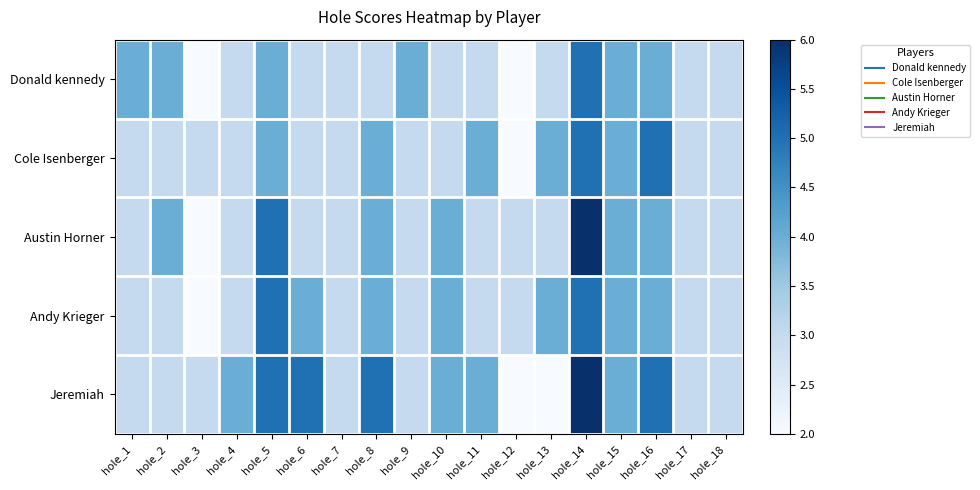

Reading right to left, list all the values displayed in this chart.

Donald kennedy: hole_18=3	hole_17=3	hole_16=4	hole_15=4	hole_14=5	hole_13=3	hole_12=2	hole_11=3	hole_10=3	hole_9=4	hole_8=3	hole_7=3	hole_6=3	hole_5=4	hole_4=3	hole_3=2	hole_2=4	hole_1=4
Cole Isenberger: hole_18=3	hole_17=3	hole_16=5	hole_15=4	hole_14=5	hole_13=4	hole_12=2	hole_11=4	hole_10=3	hole_9=3	hole_8=4	hole_7=3	hole_6=3	hole_5=4	hole_4=3	hole_3=3	hole_2=3	hole_1=3
Austin Horner: hole_18=3	hole_17=3	hole_16=4	hole_15=4	hole_14=6	hole_13=3	hole_12=3	hole_11=3	hole_10=4	hole_9=3	hole_8=4	hole_7=3	hole_6=3	hole_5=5	hole_4=3	hole_3=2	hole_2=4	hole_1=3
Andy Krieger: hole_18=3	hole_17=3	hole_16=4	hole_15=4	hole_14=5	hole_13=4	hole_12=3	hole_11=3	hole_10=4	hole_9=3	hole_8=4	hole_7=3	hole_6=4	hole_5=5	hole_4=3	hole_3=2	hole_2=3	hole_1=3
Jeremiah: hole_18=3	hole_17=3	hole_16=5	hole_15=4	hole_14=6	hole_13=2	hole_12=2	hole_11=4	hole_10=4	hole_9=3	hole_8=5	hole_7=3	hole_6=5	hole_5=5	hole_4=4	hole_3=3	hole_2=3	hole_1=3